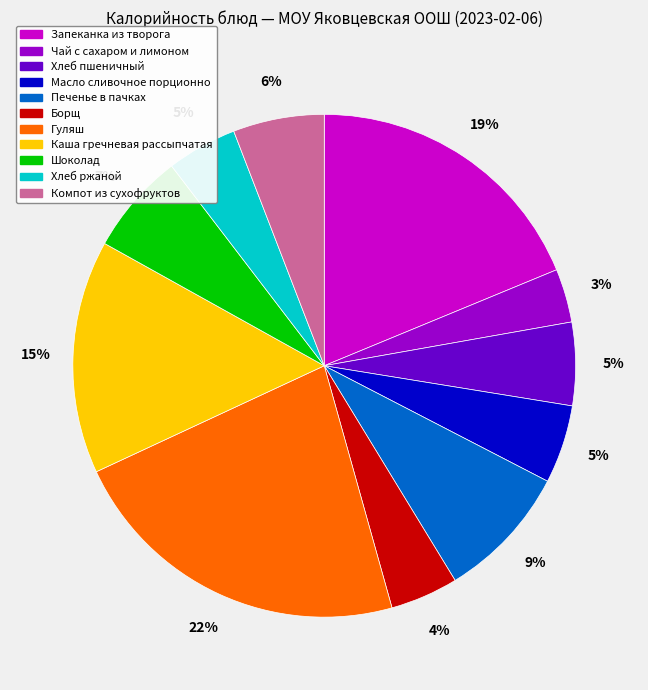

What is the smallest slice in the pie chart?

Чай с сахаром и лимоном